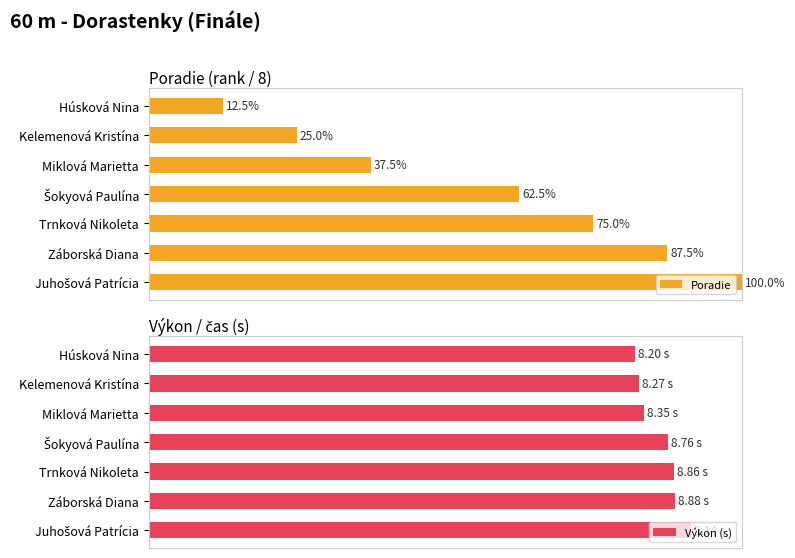

The Výkon (s) series shows 116.0 at Trnková Nikoleta. True or false?

False